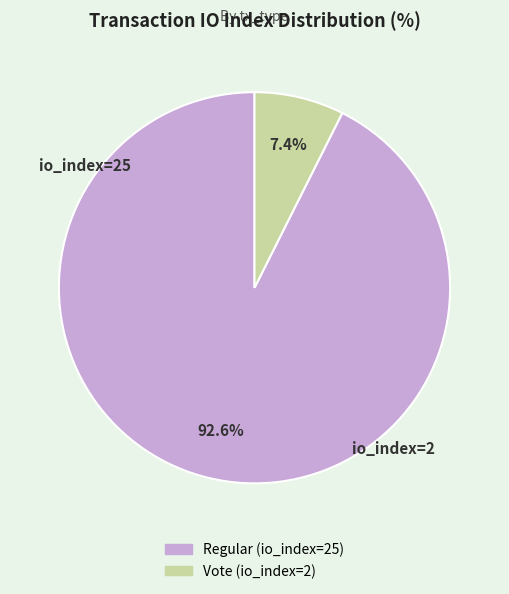

Count the number of slices in the pie.

2